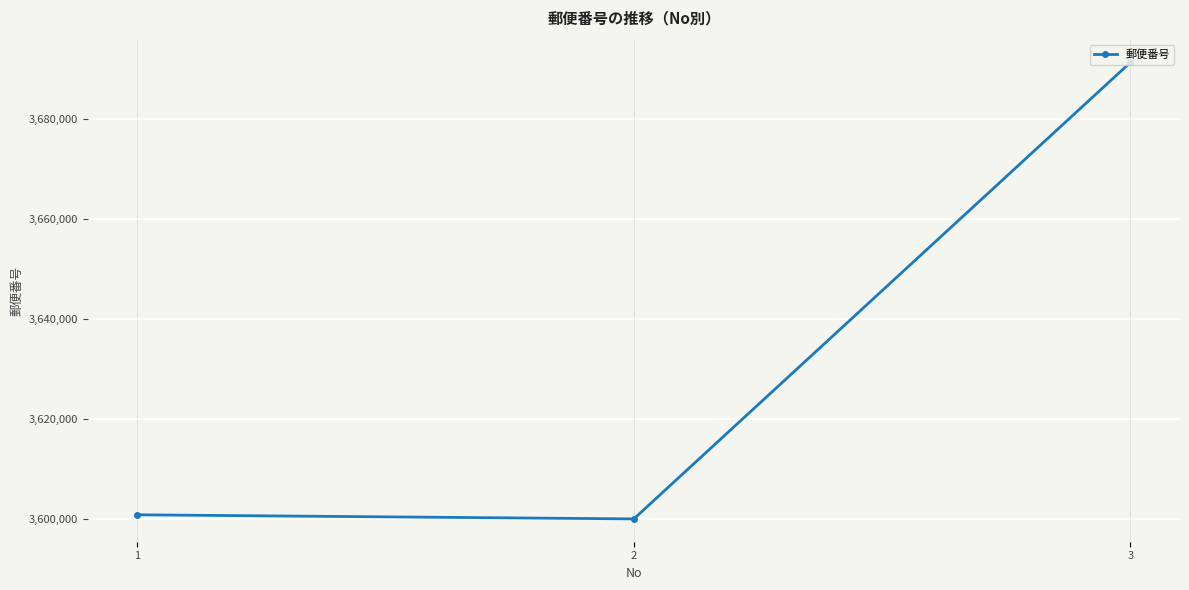

Does the chart have visible grid lines?

Yes